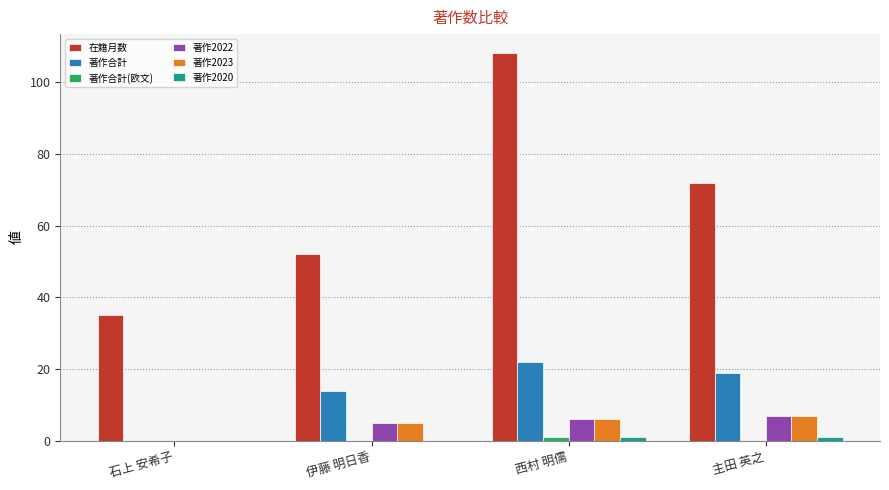

What is the sum of the 著作2022 values at 石上 安希子 and 西村 明儒?

6